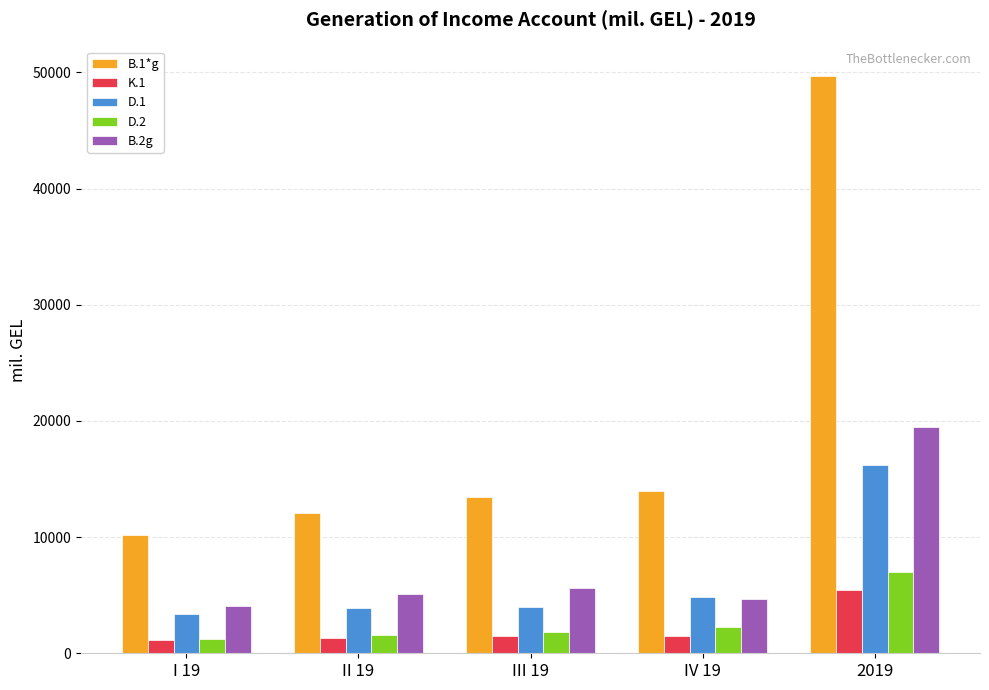

The value of K.1 at 2019 is 1738.7. True or false?

False